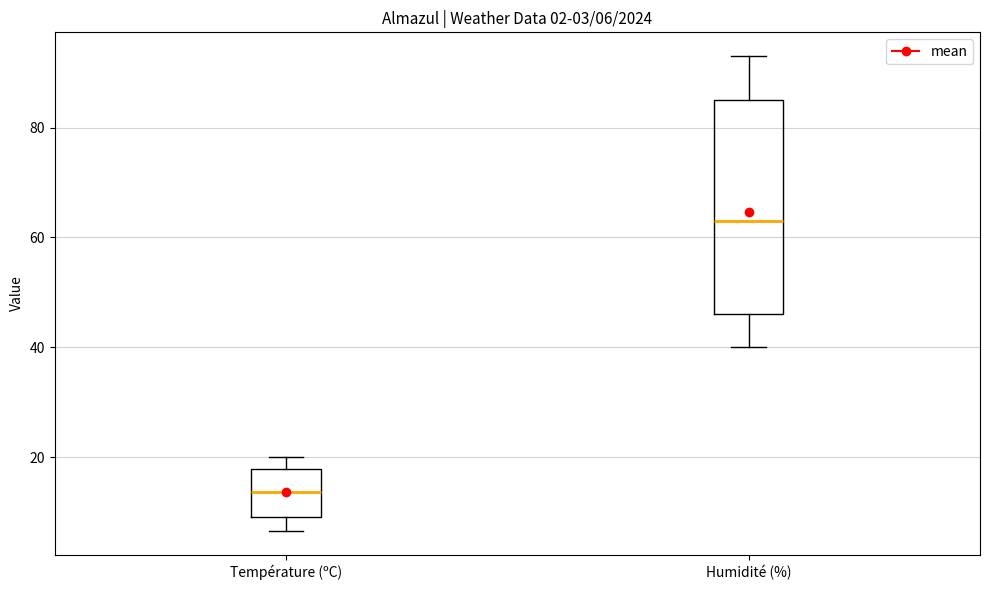

Comparing the boxes themselves (not the whiskers), which one is the tallest?

Humidité (%)